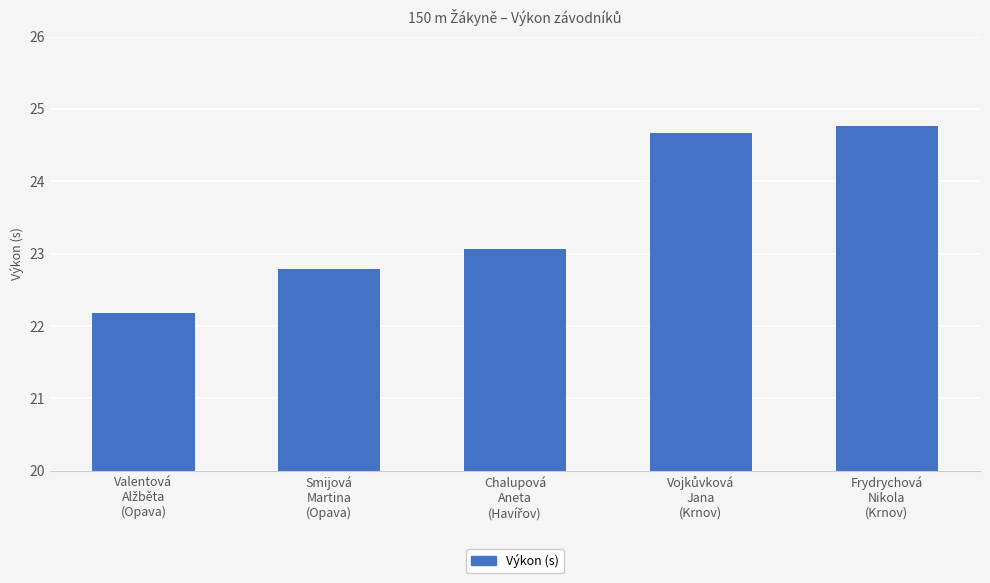

What is the sum of all values?

117.5